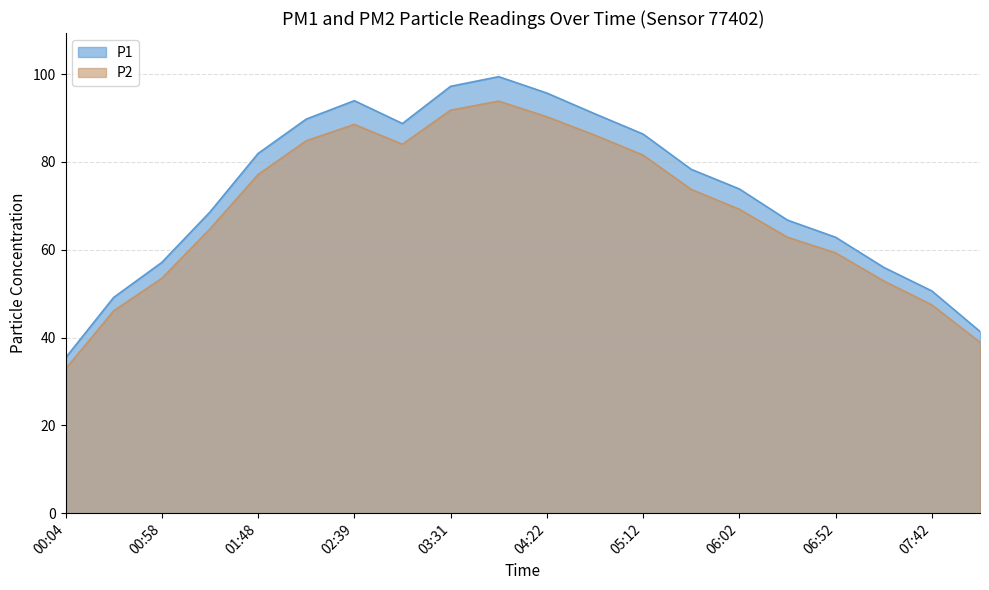

True or false: P2 and P1 cross at least once.

False